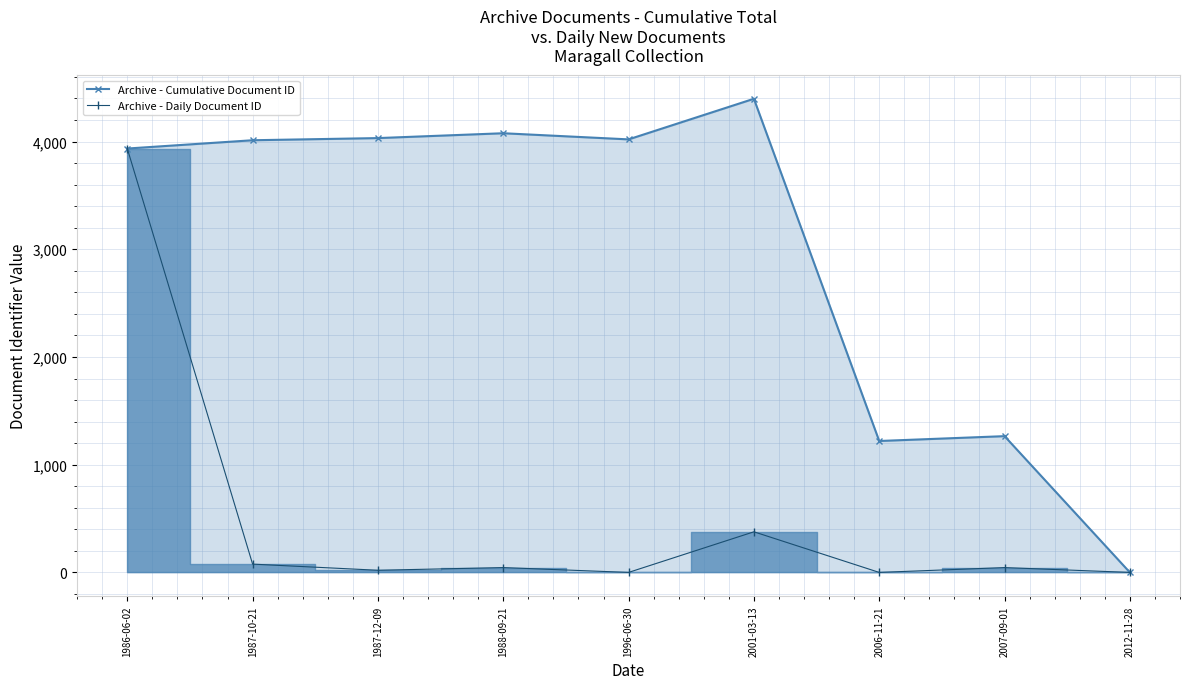

What is the difference between the second highest and second lowest values in the Archive - Cumulative Document ID series?

2857